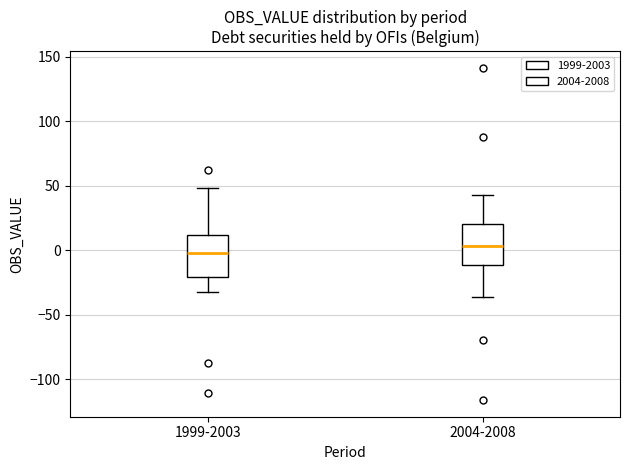

Where is the upper edge of the box for 1999-2003 on the y-axis? The values are not printed on the chart, so give them approximately, as read against the axis.

10